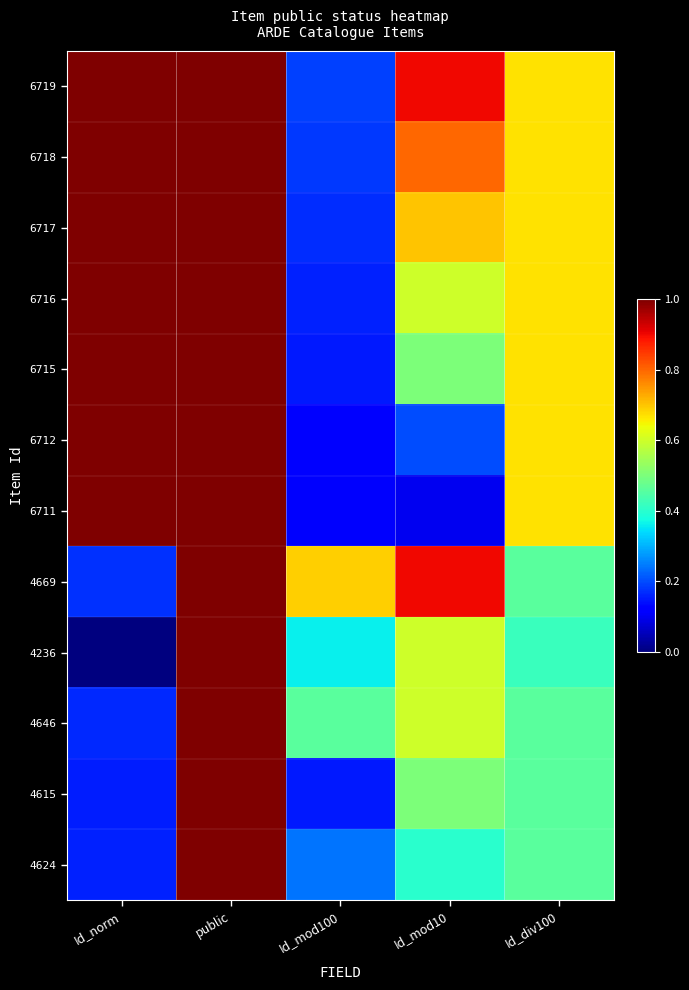

Which has a higher value, public or Id_mod10?

public